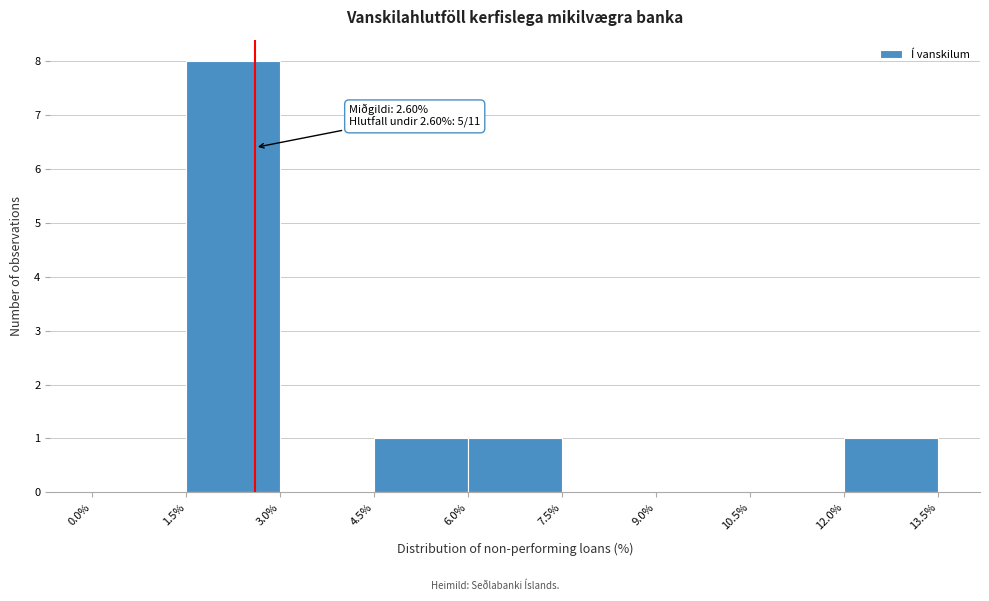

Which range on the x-axis has the tallest bar?

1.5% to 3.0%